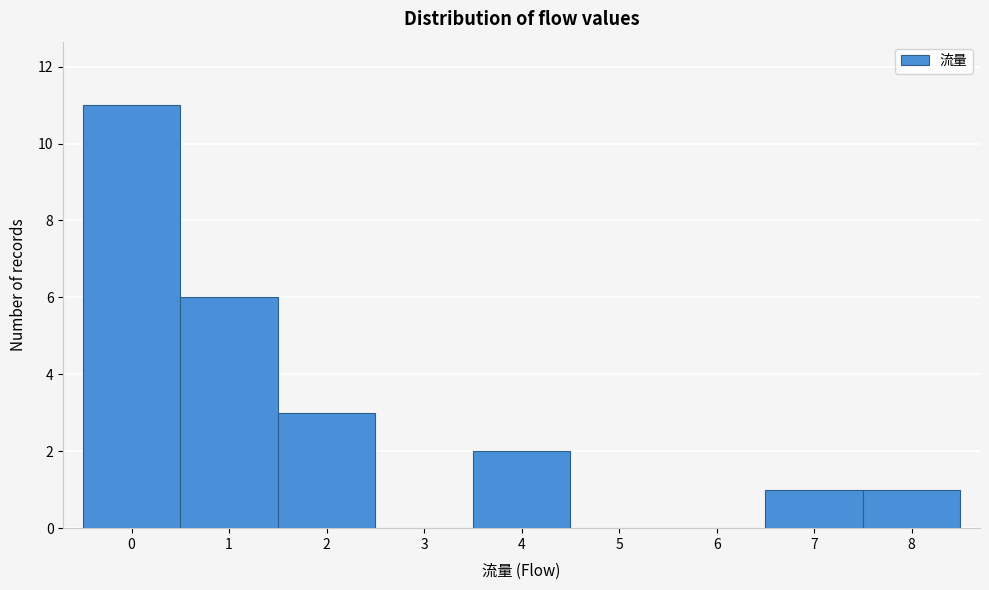

What is the height of the bar covering 3.5 to 4.5 on the x-axis? The values are not printed on the chart, so give them approximately, as read against the axis.

2